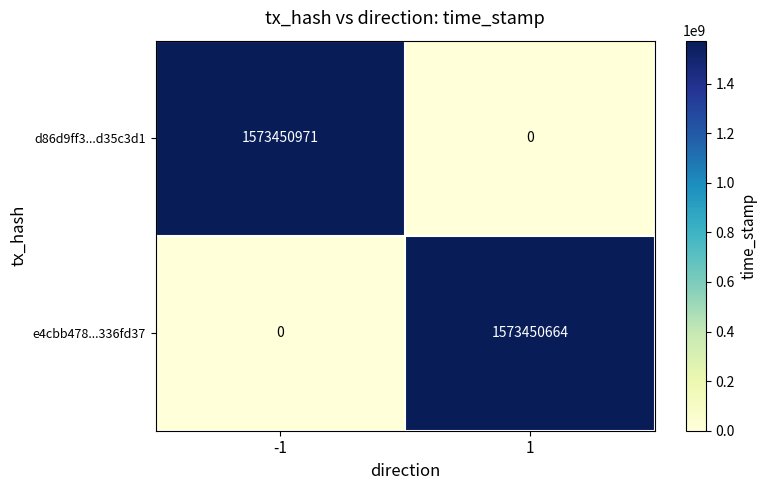

The value of d86d9ff3...d35c3d1 at 1 is -1030481844. True or false?

False